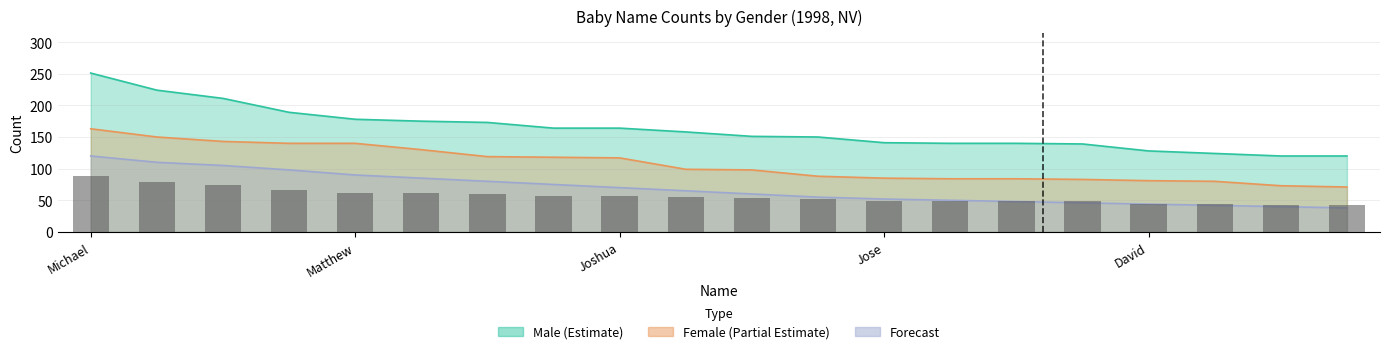

Count the number of data series in this chart.

3